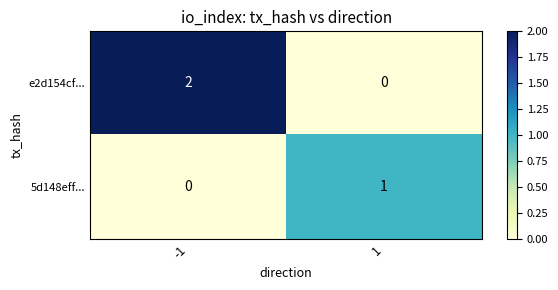

The 5d148eff... series shows 1 at 1. True or false?

True